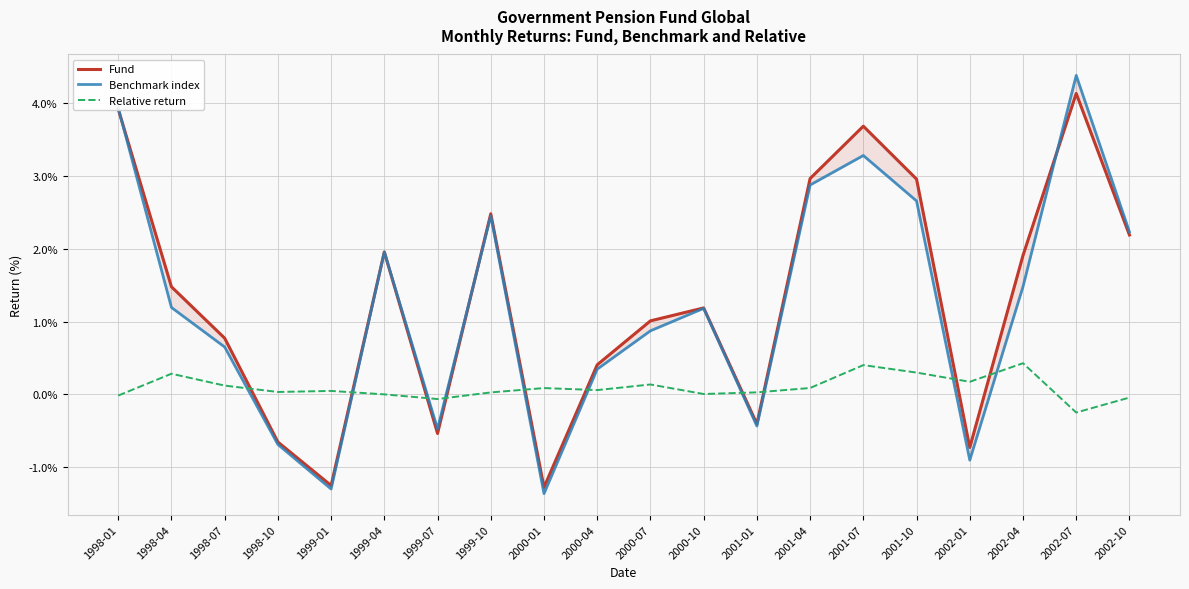

How many series are shown in this chart?

3